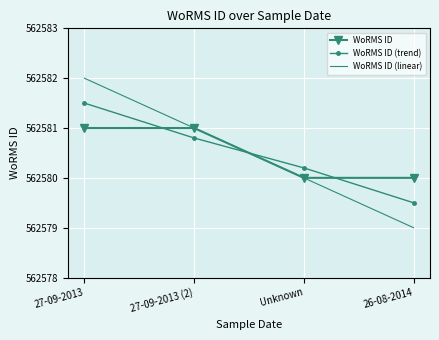

How many WoRMS ID values are between 562580 and 562581?

4